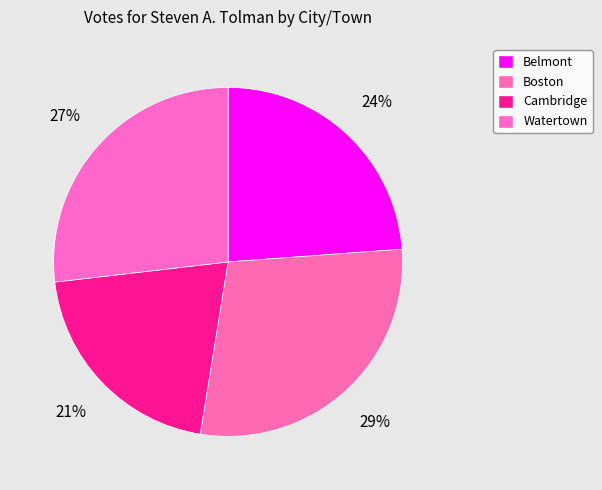

What percentage do Cambridge and Boston together represent?

49.3%